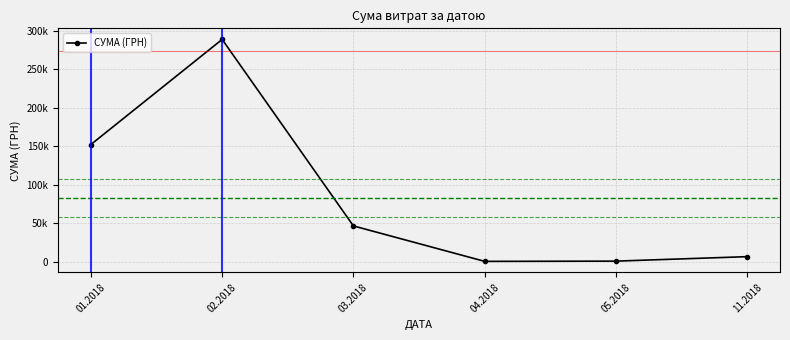

Reading left to right, transcribe all the data shown in this chart.

152376.9	289059.6	46474.2	379.3	684.4	6500.0